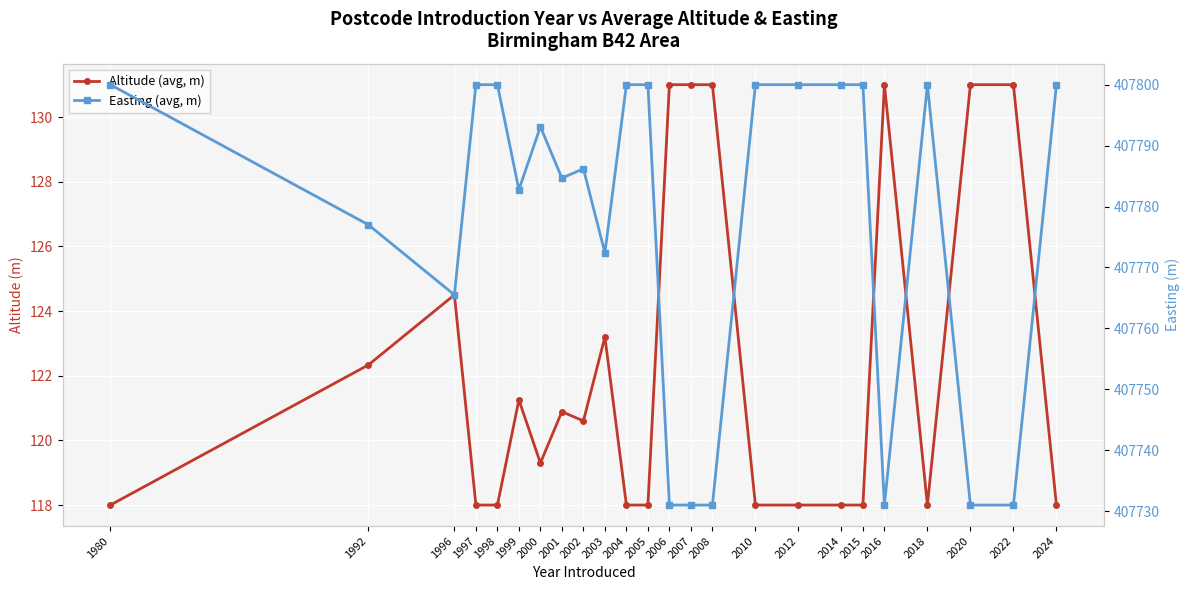

Which series has the largest total across all categories?

Easting (avg, m)